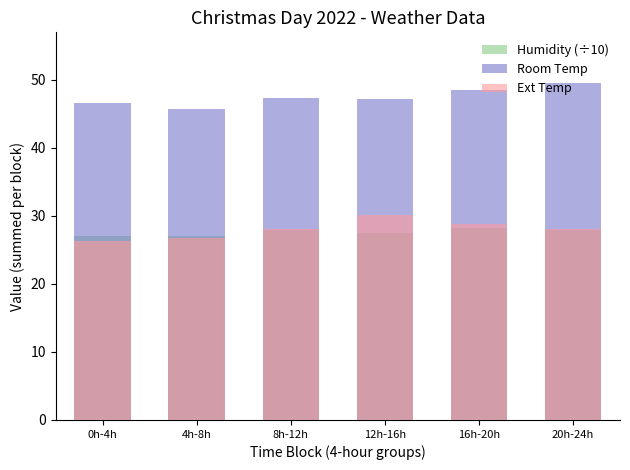

What is the sum of all Humidity (÷10) values?

165.6